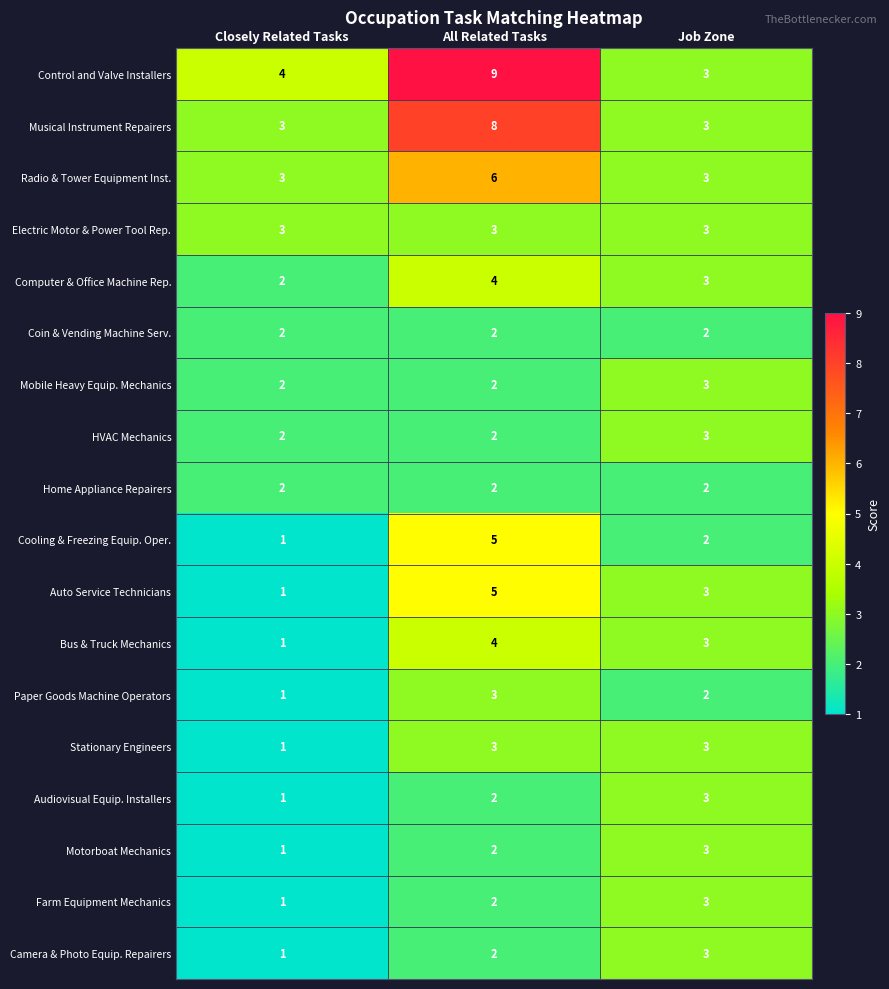

At which label does Bus & Truck Mechanics reach its minimum?

Closely Related Tasks